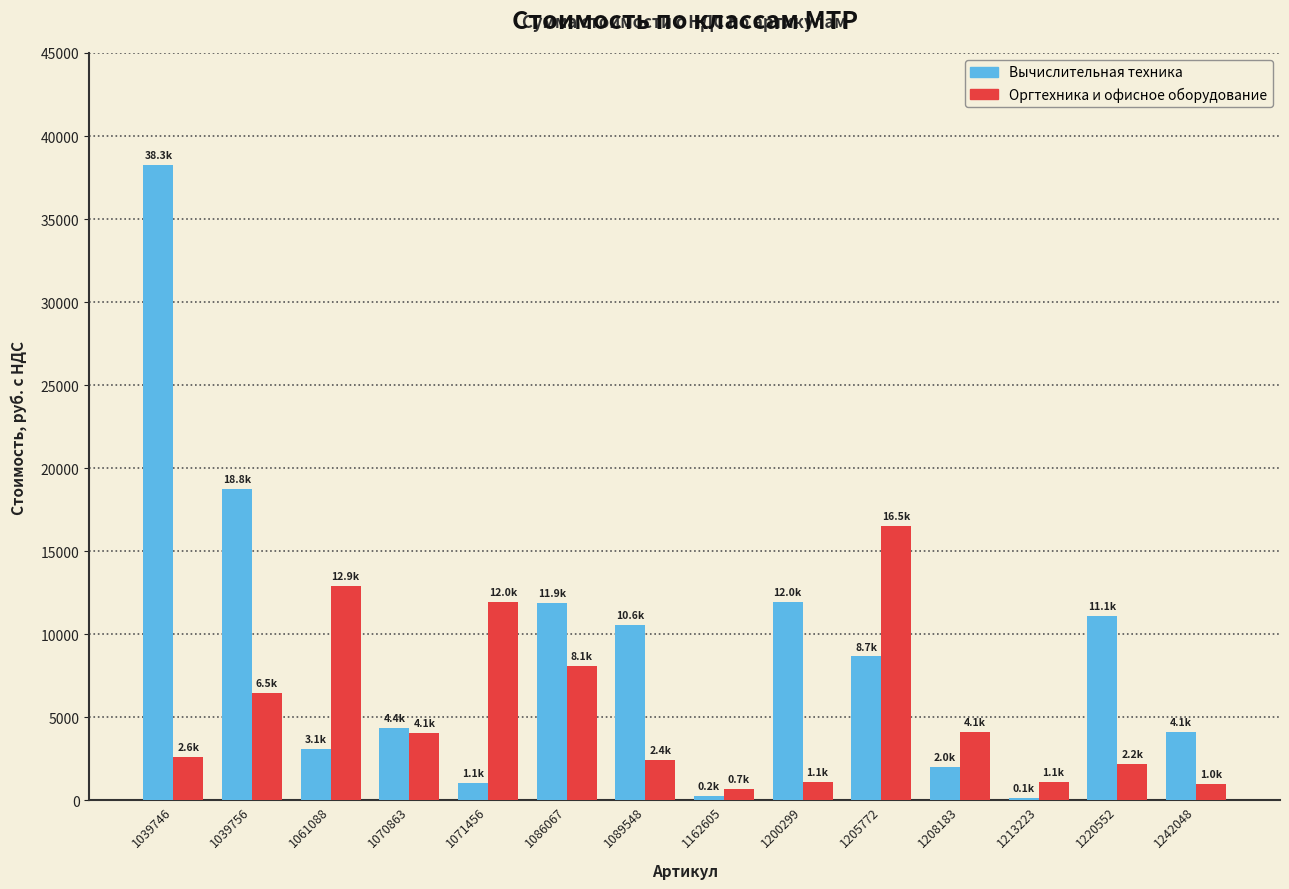

What is the difference between the Вычислительная техника values at 1205772 and 1061088?

5586.5